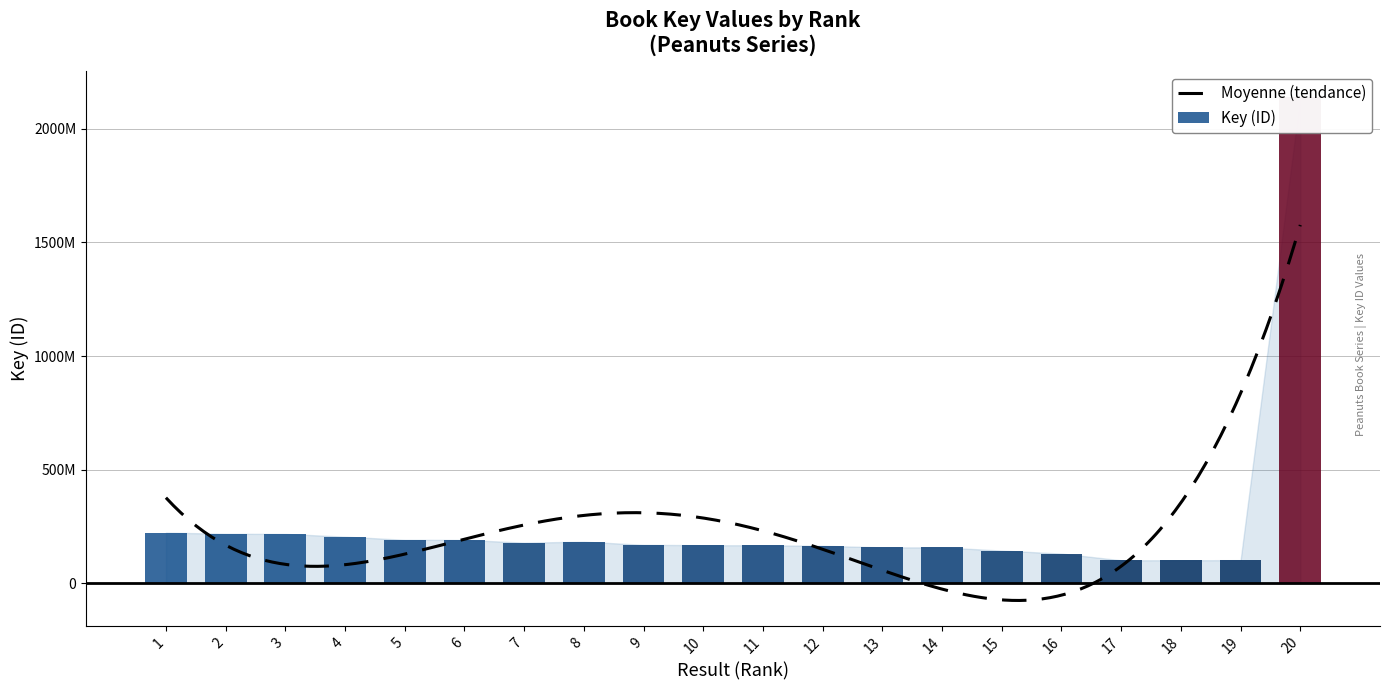

Reading left to right, extract all data points from this chart.

222469016	217354660	216586262	204659789	190840332	190281345	178233925	182392693	168851249	166847442	166775139	164314941	157464651	157418237	143349419	130093560	100643376	100778593	101155653	2142382186